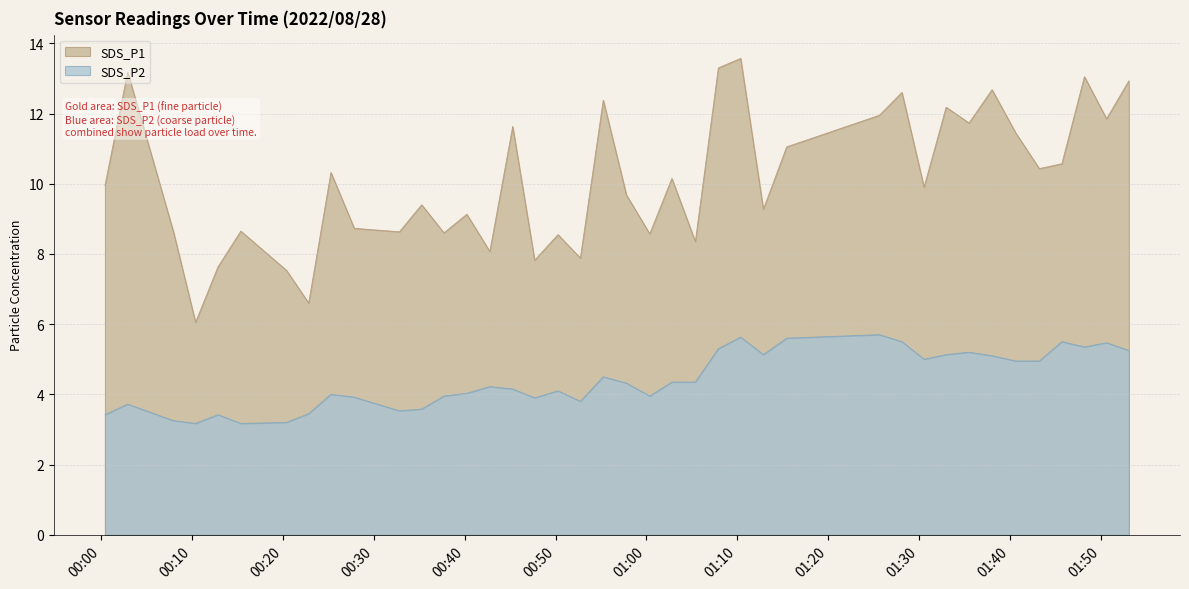

What is the difference between the maximum and minimum values in the SDS_P1 series?

7.5